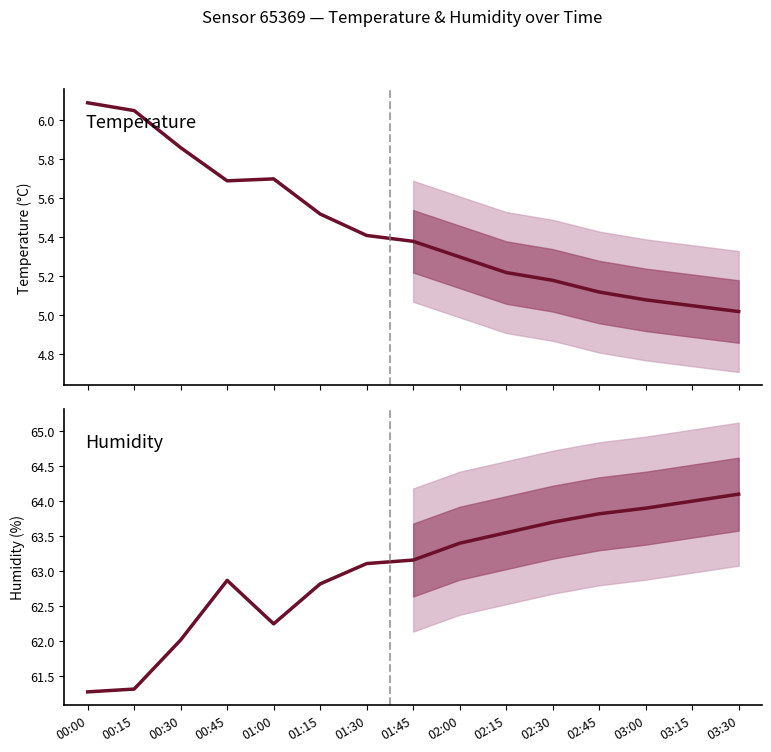

The value of humidity at 00:00 is 23.6. True or false?

False